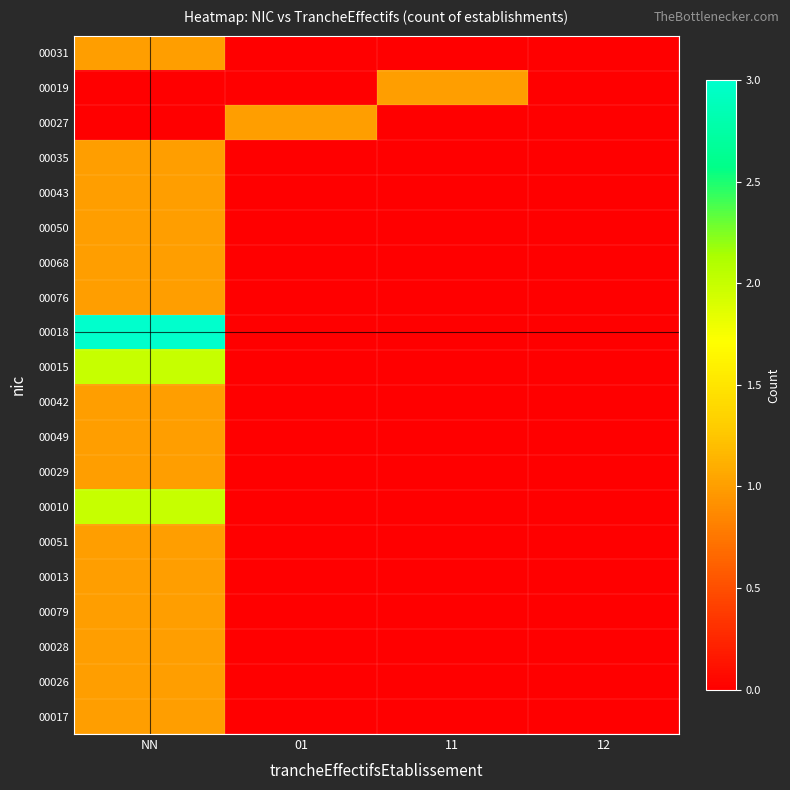

What is the maximum value shown in the chart?

3